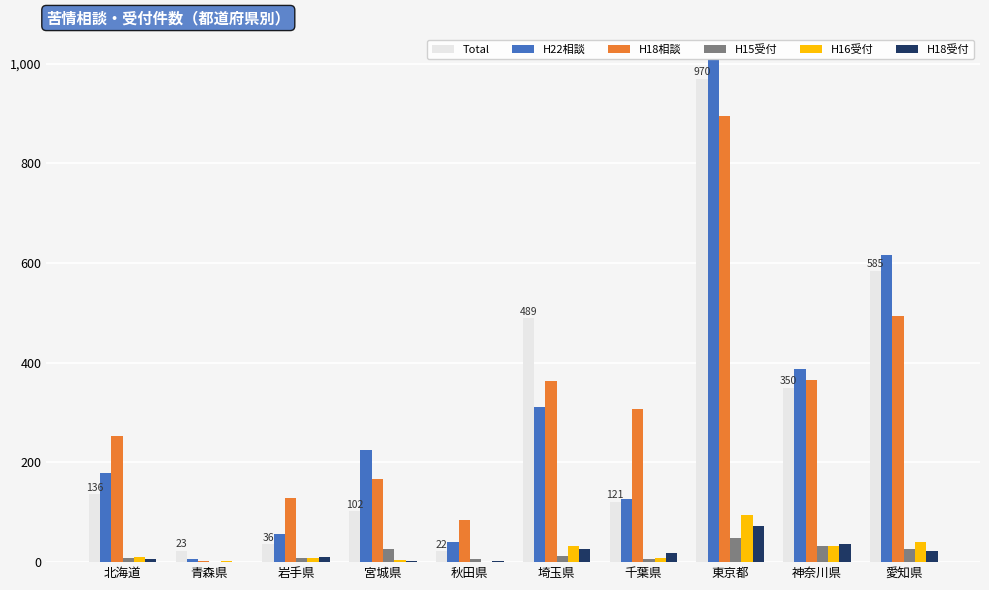

True or false: H16受付 has a value of 63 at 愛知県.

False